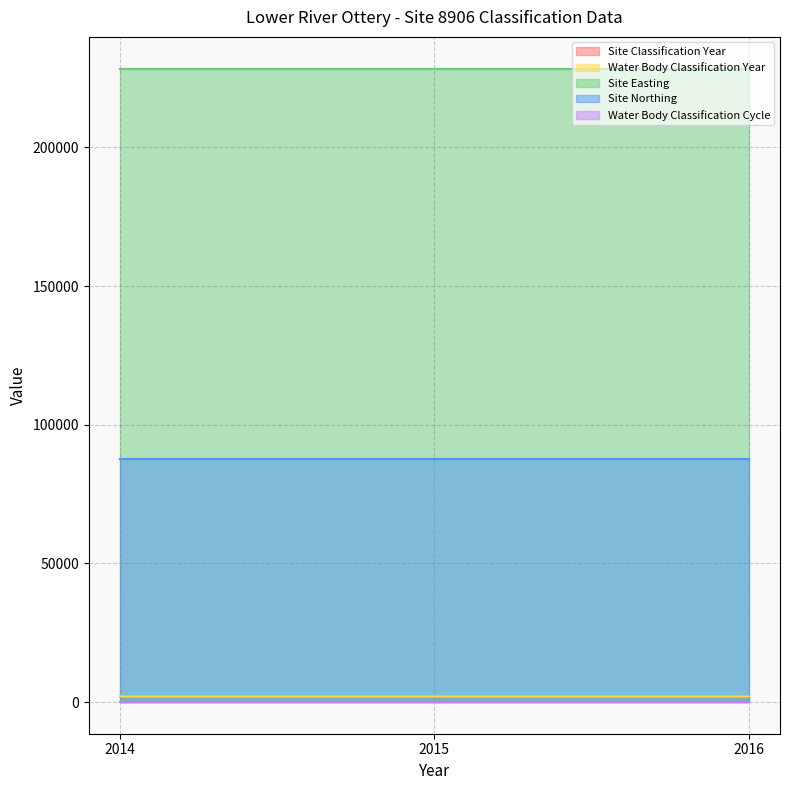

At which category is the sum across all series the highest?

2016